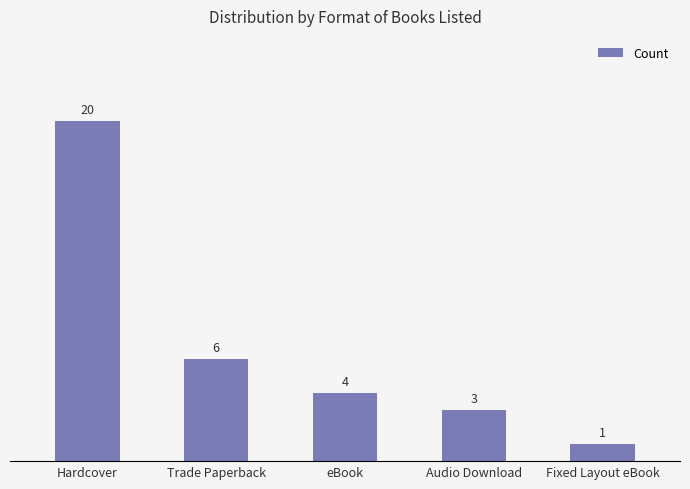

List the labels in order of value, smallest first.

Fixed Layout eBook, Audio Download, eBook, Trade Paperback, Hardcover